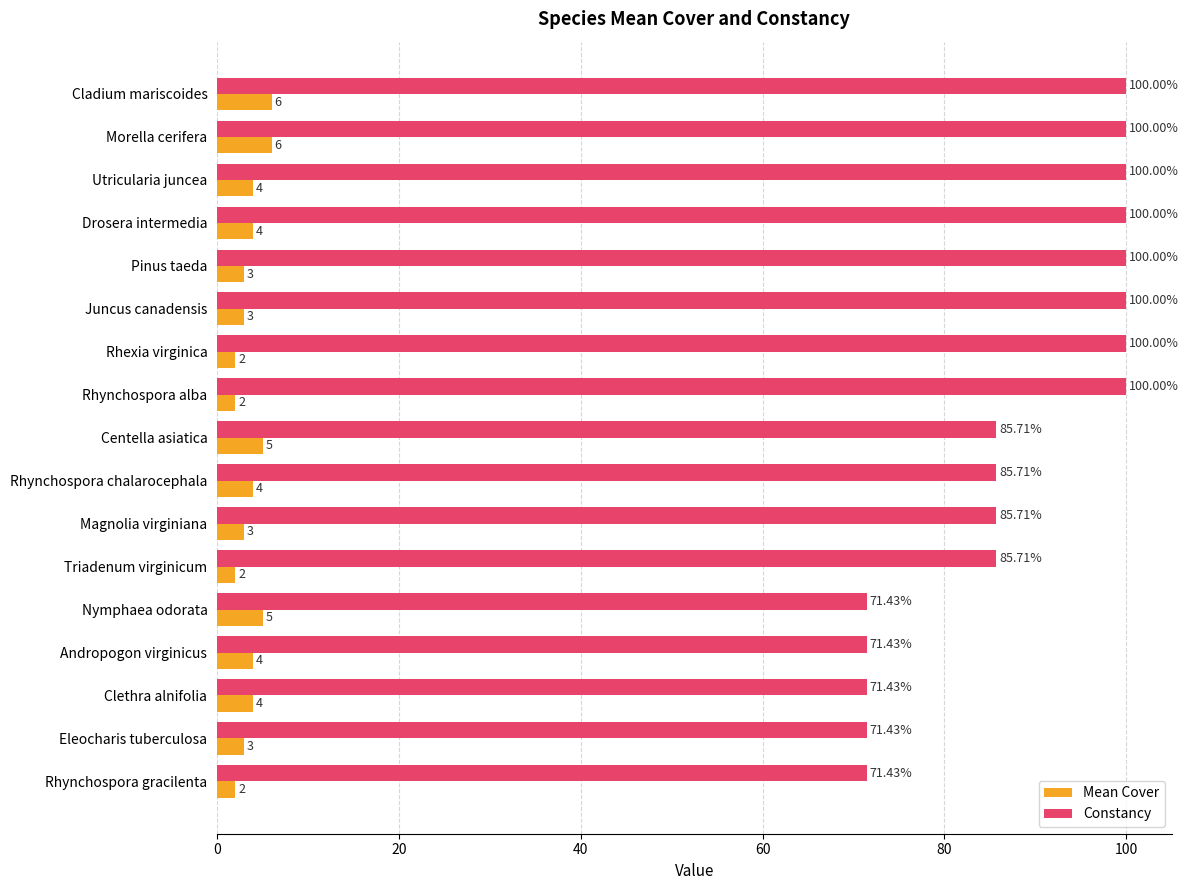

What is the average value of the Constancy series?

88.2